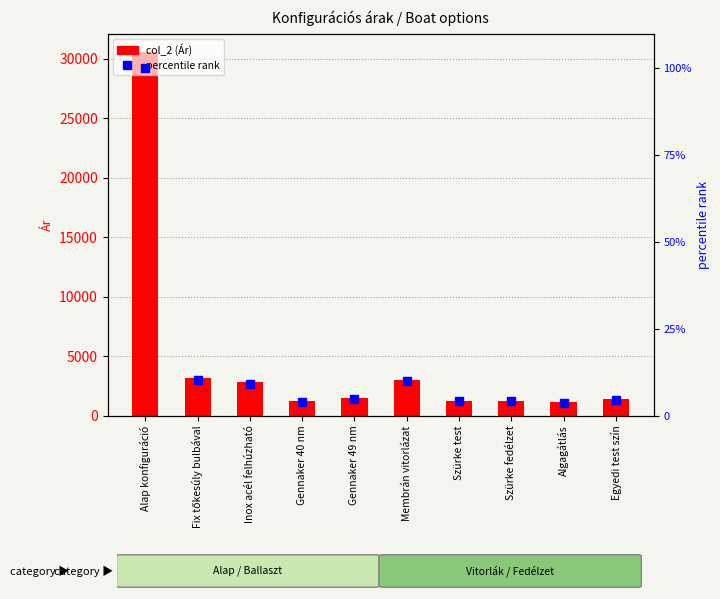

Is the value of col_2 at Szürke test greater than the value of percentile rank within the sample at Szürke test?

Yes